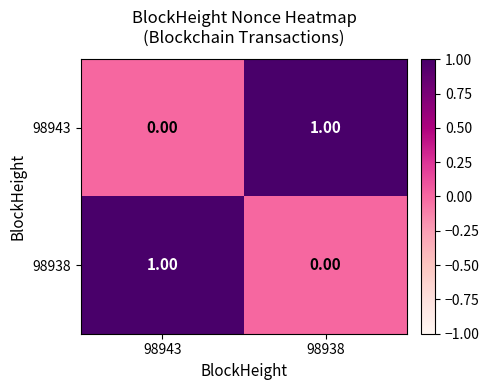

Count the number of data series in this chart.

2